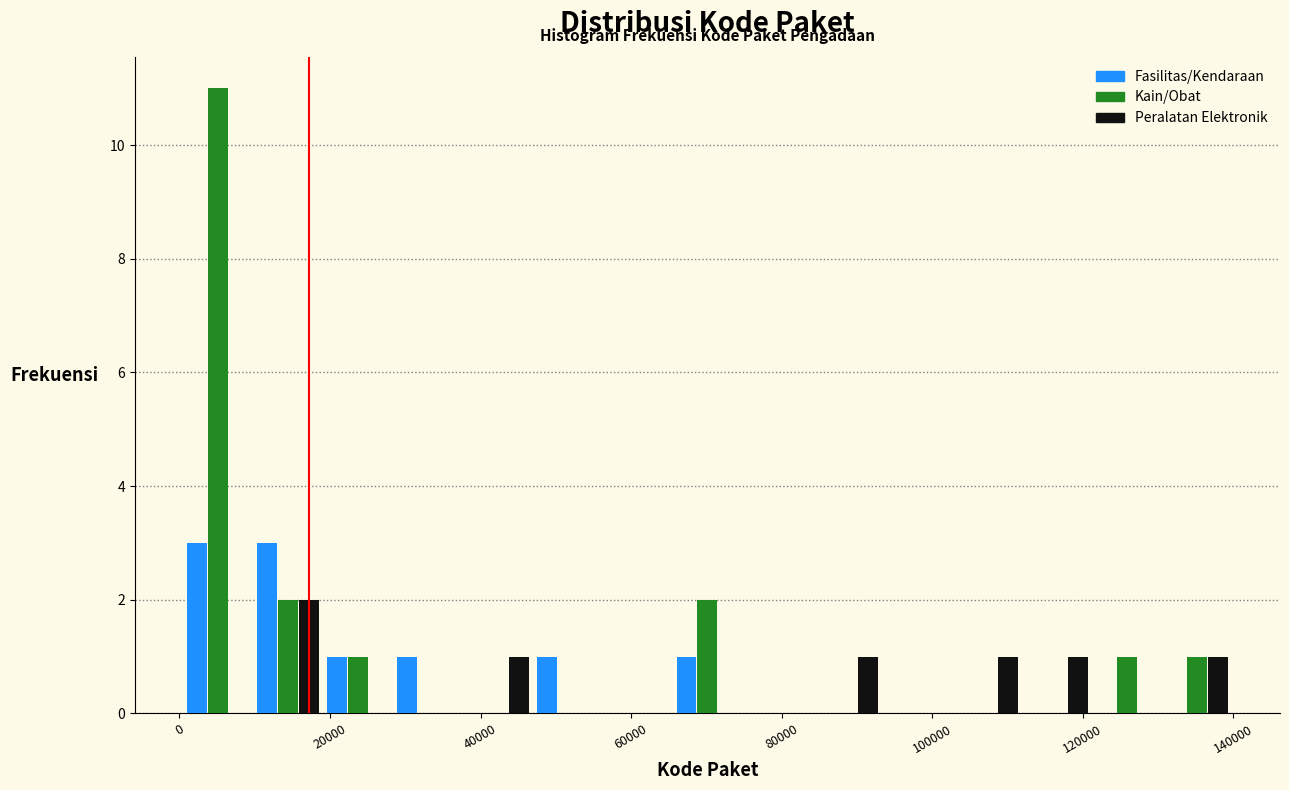

In the Peralatan Elektronik series, which range on the x-axis has the tallest bar?

10000 to 20000